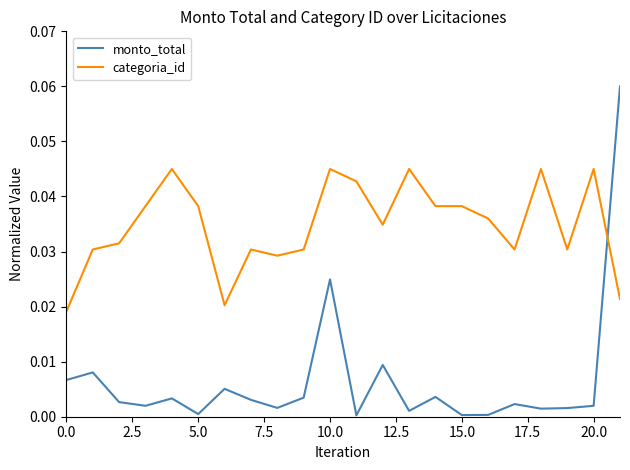

After their last crossing, which series has the higher values: monto_total or categoria_id?

monto_total